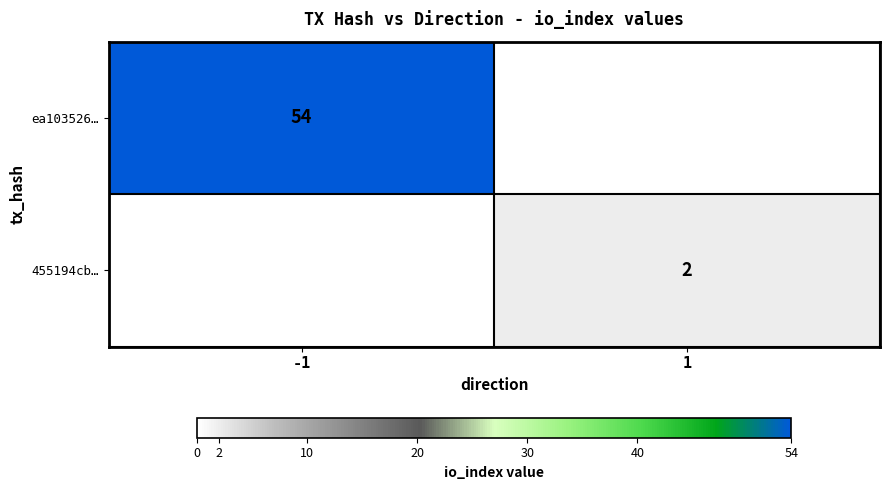

True or false: 455194cb… has a value of 3 at 1.

False